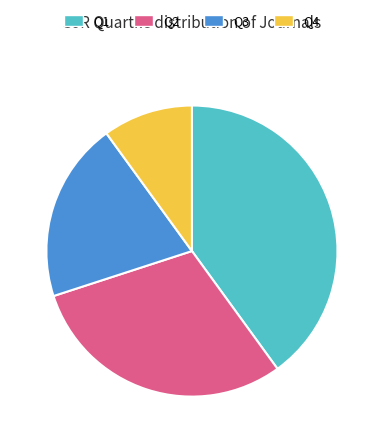

The Q3 slice represents 6% of the pie. True or false?

False